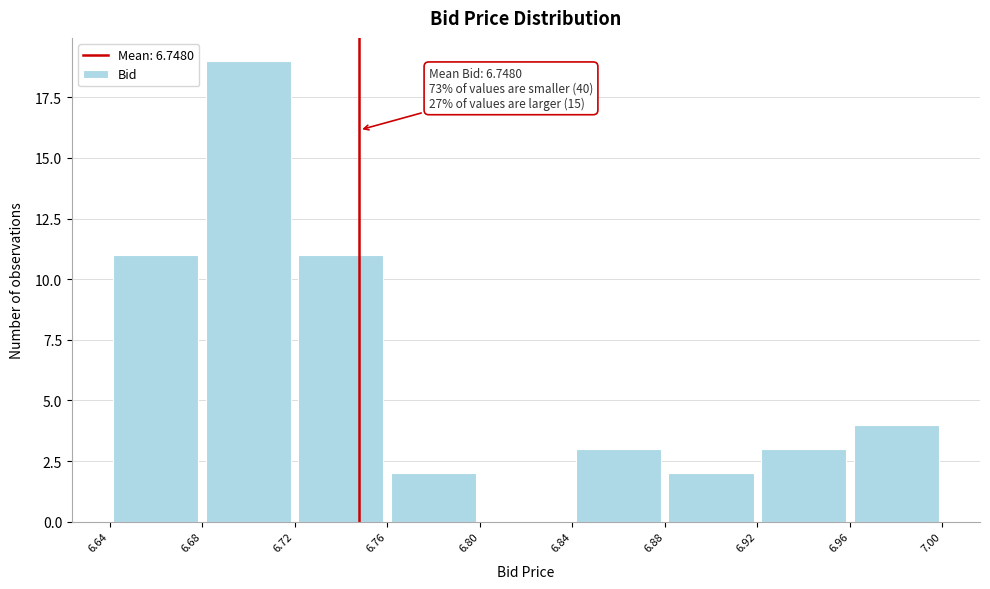

Over which range of the x-axis is the bar tallest?

6.68 to 6.72